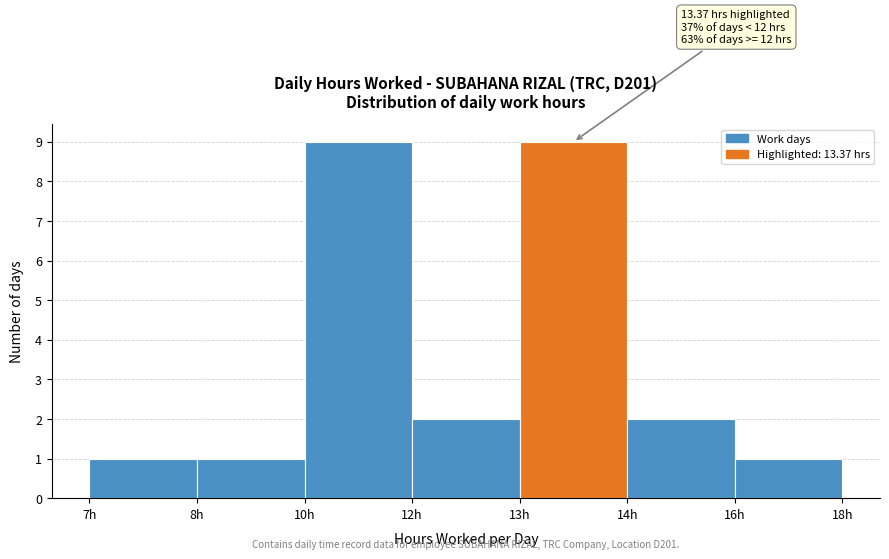

Reading left to right, list all the values displayed in this chart.

7h=1	8h=1	10h=9	12h=2	13h=9	14h=2	16h=1